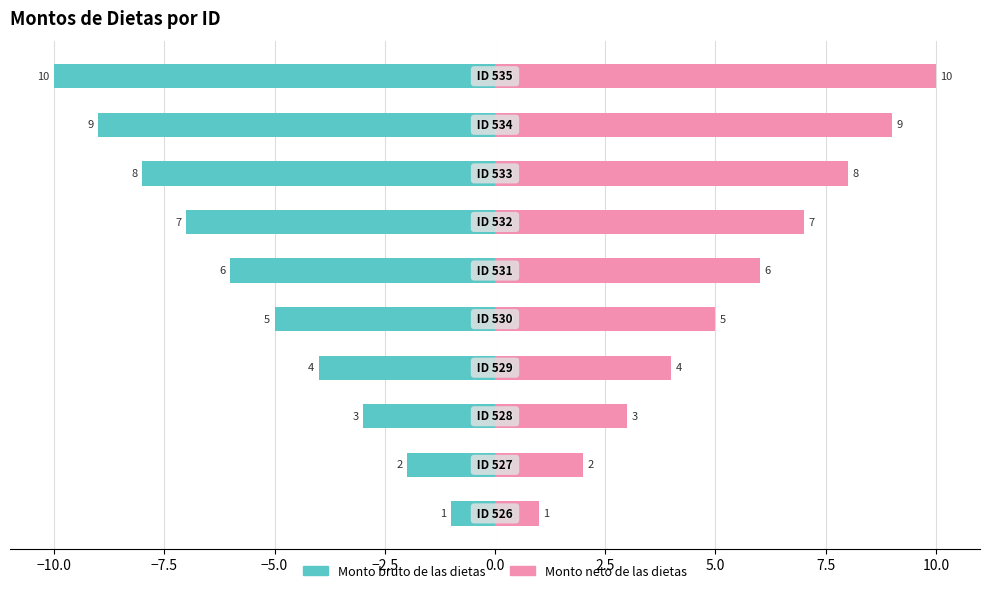

Does the chart contain any negative values?

Yes